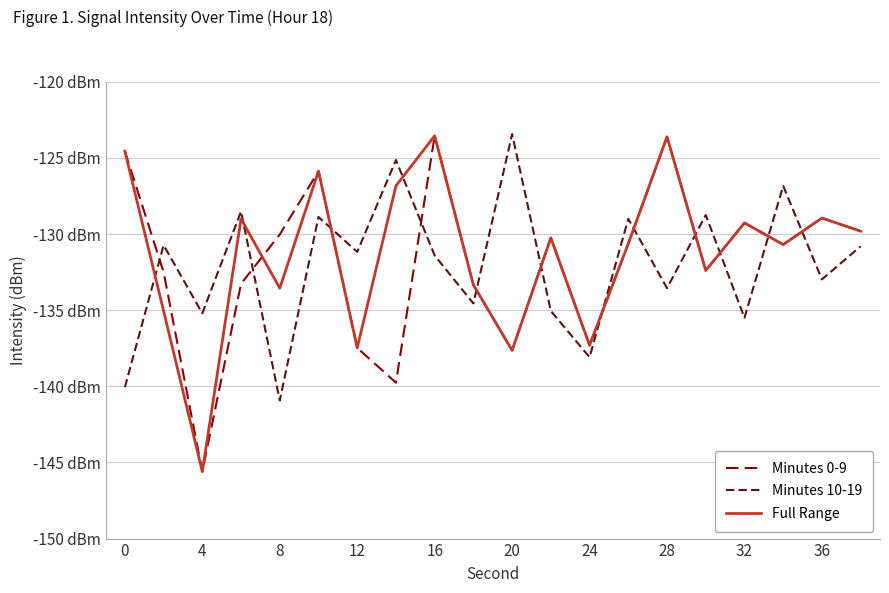

What are all the series names shown in the legend?

Minutes 0-9, Minutes 10-19, Full Range